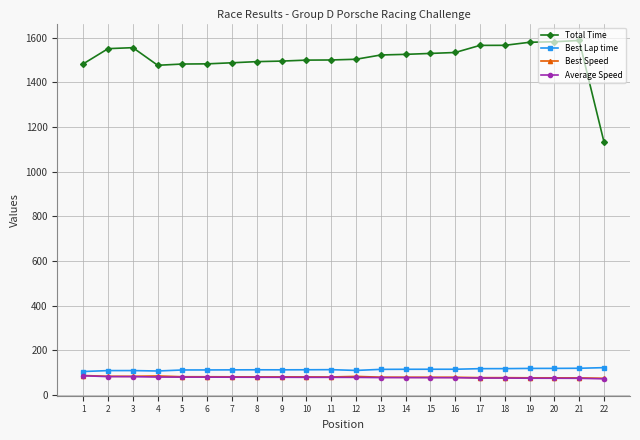

True or false: Best Speed has more than 0 interior local peaks.

True